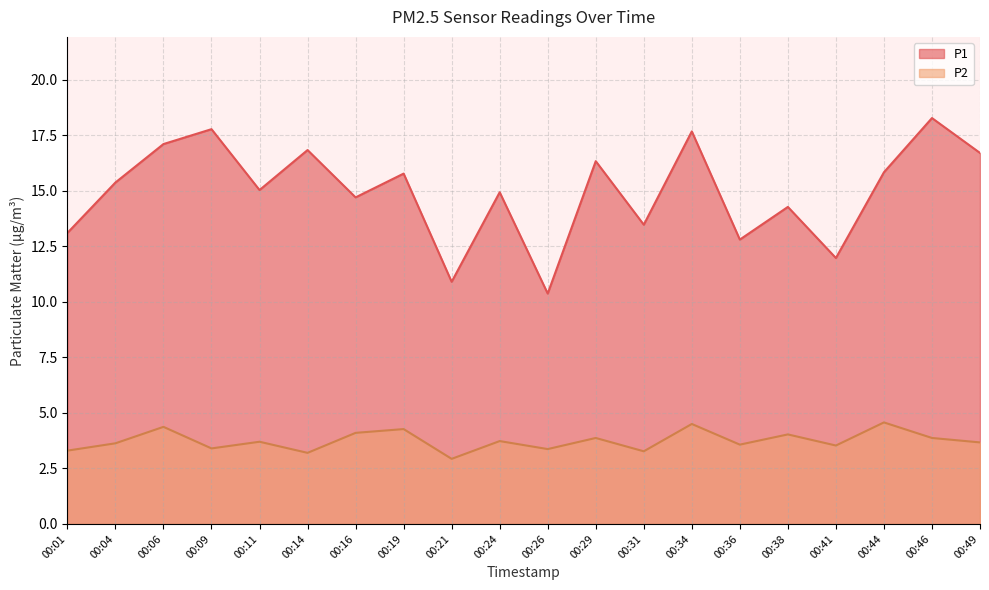

List the series in order of their peak value, lowest first.

P2, P1